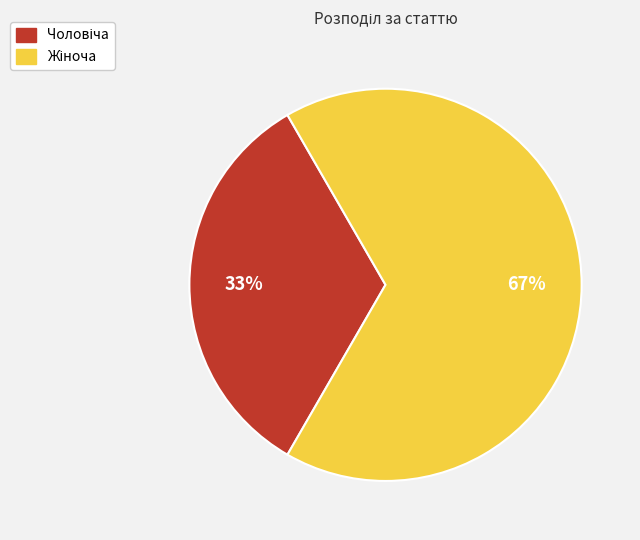

Is there a majority slice in this chart?

Yes